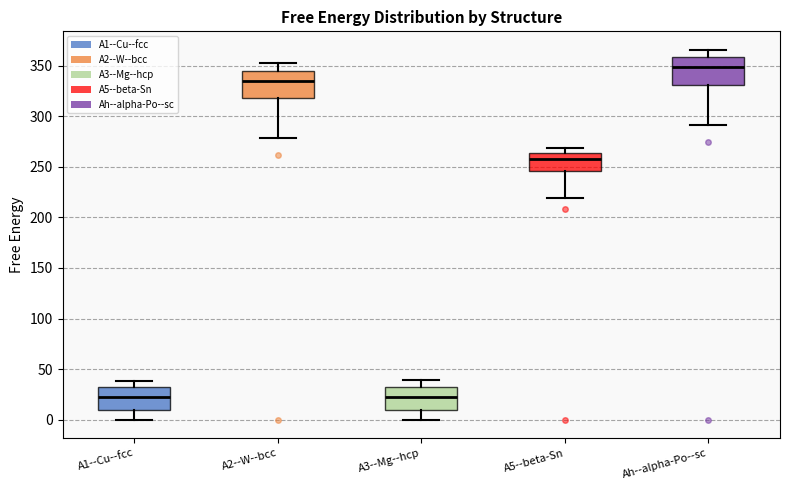

Where is the upper edge of the box for A5--beta-Sn on the y-axis? The values are not printed on the chart, so give them approximately, as read against the axis.

265